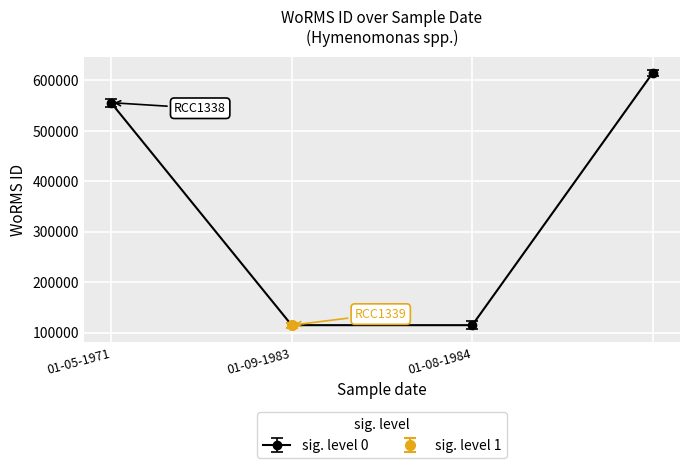

What is the smallest value displayed?

115087